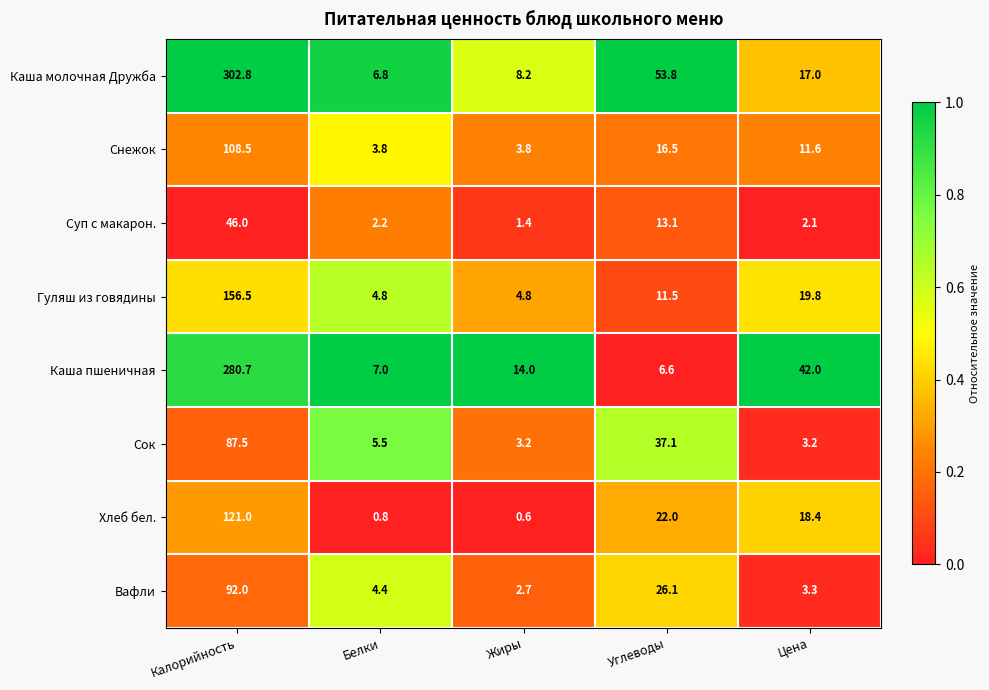

List the series in order of their peak value, lowest first.

Суп с макарон., Сок, Вафли, Снежок, Хлеб бел., Гуляш из говядины, Каша пшеничная, Каша молочная Дружба